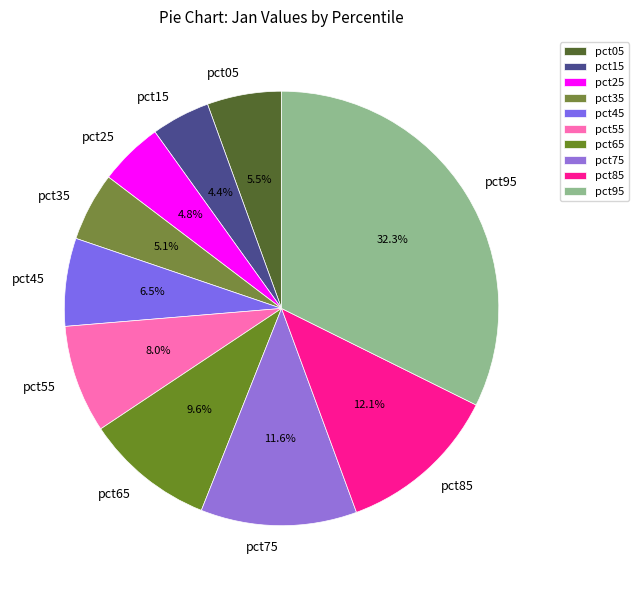

True or false: pct75 accounts for 26% of the total.

False